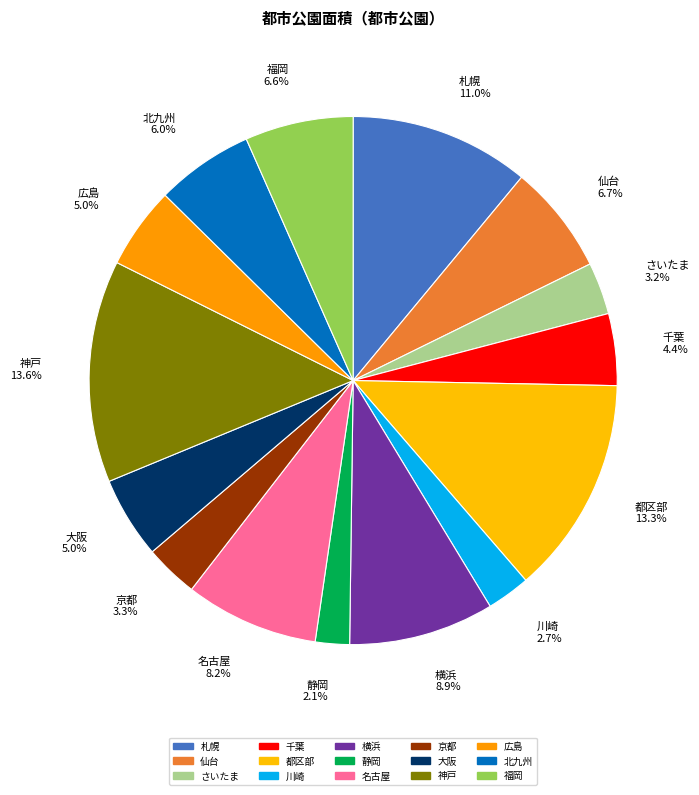

Combined, do 福岡 and 都区部 account for over 50%?

No